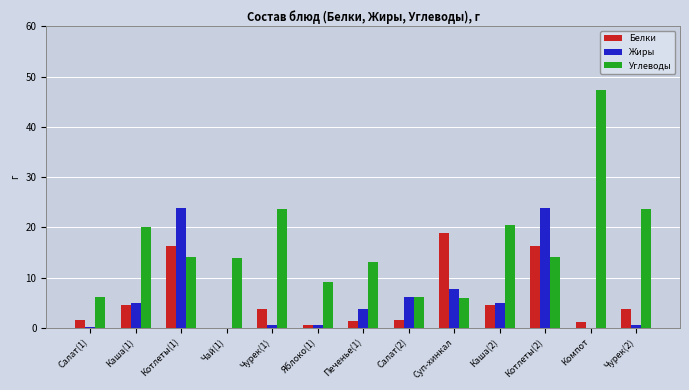

Where does the Белки series first go above 3?

Каша(1)